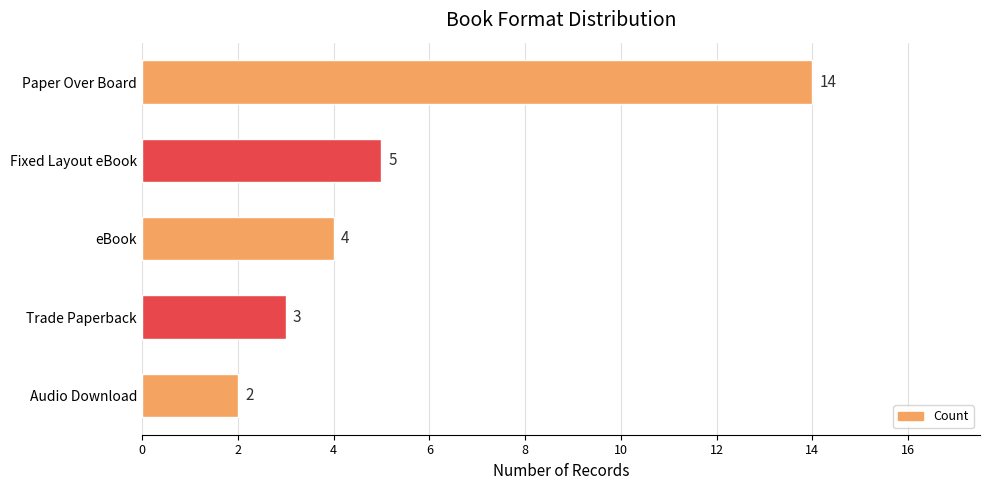

Rank the categories by value from lowest to highest.

Audio Download, Trade Paperback, eBook, Fixed Layout eBook, Paper Over Board